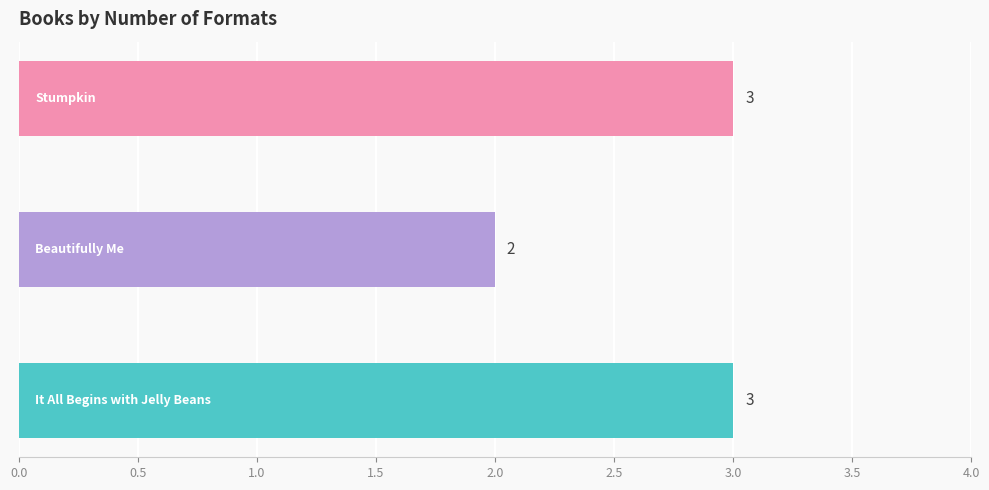

How many bars are there in total?

3